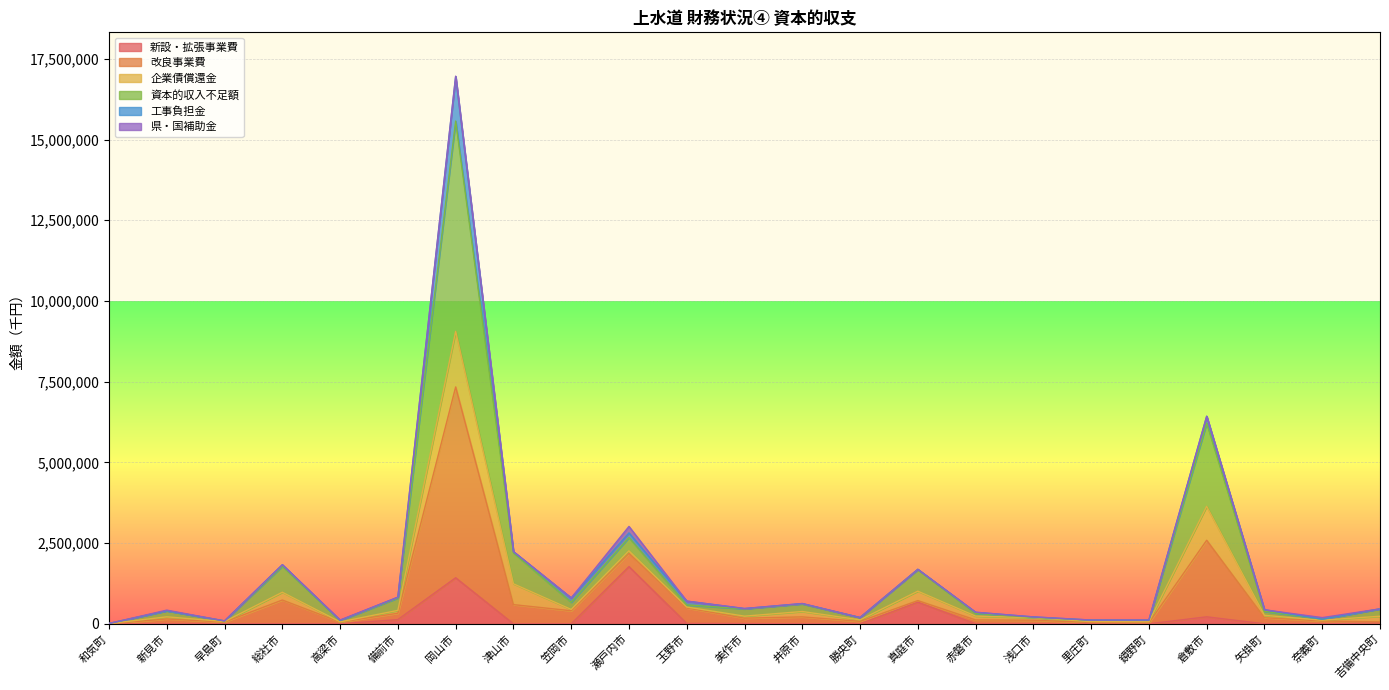

At which category is the sum across all series the highest?

岡山市